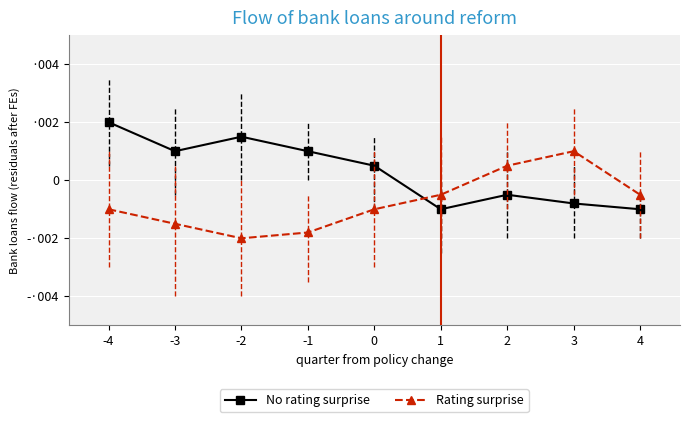

True or false: Rating surprise has more than 1 interior local peaks.

False